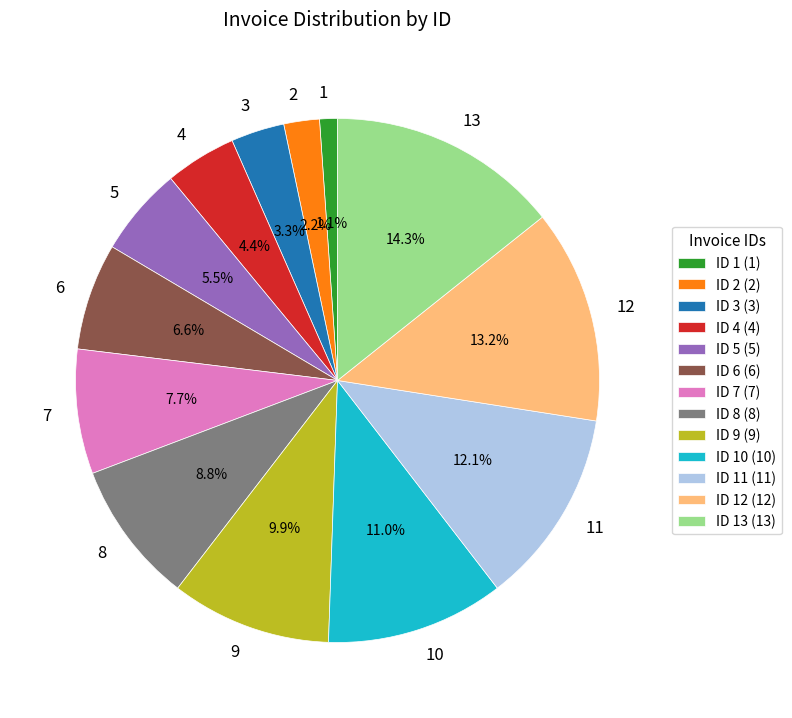

Does any single category account for the majority?

No